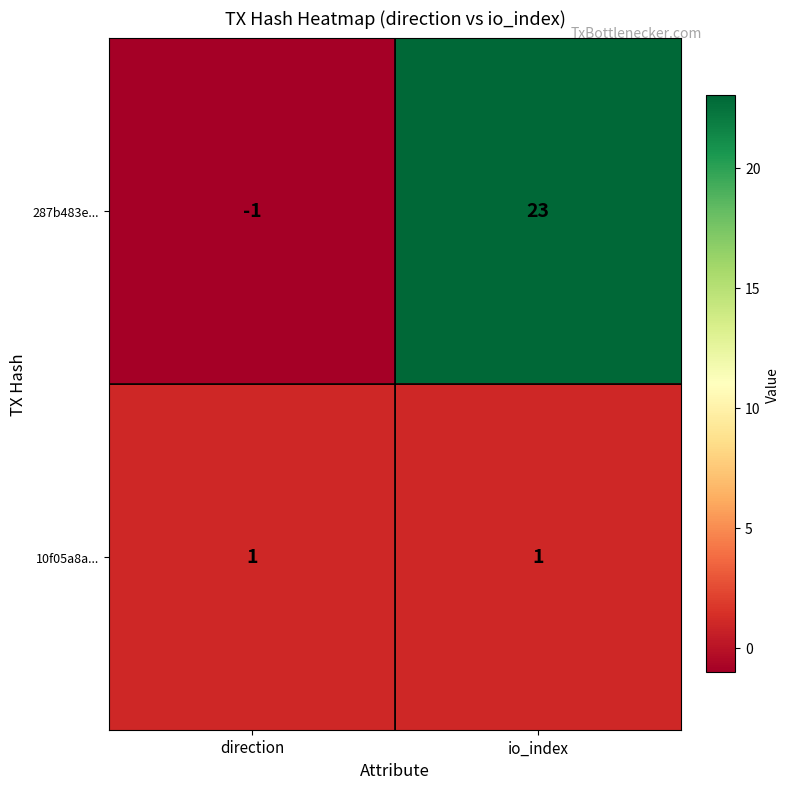

What is the difference between the highest and lowest values at io_index?

22